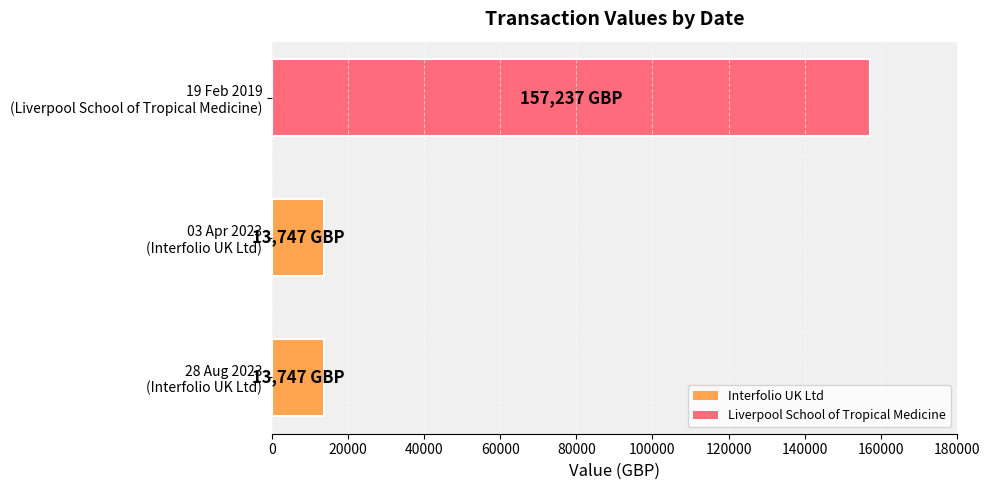

What is the smallest value displayed?

13747